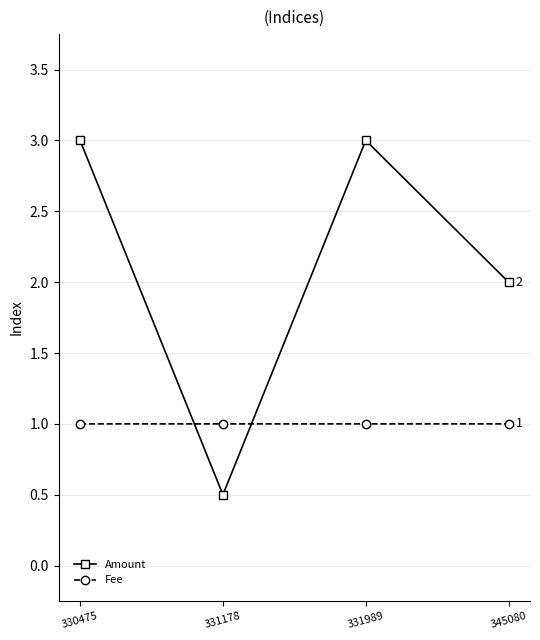

List the series in order of their overall mean, lowest first.

Fee, Amount